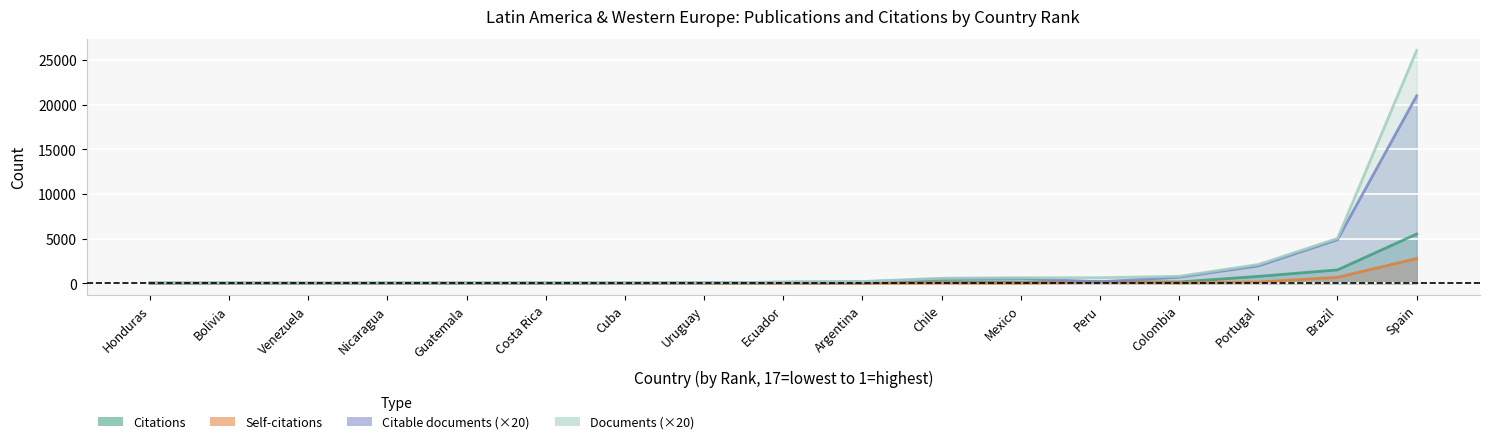

At which category does Citations reach its first local peak?

Bolivia